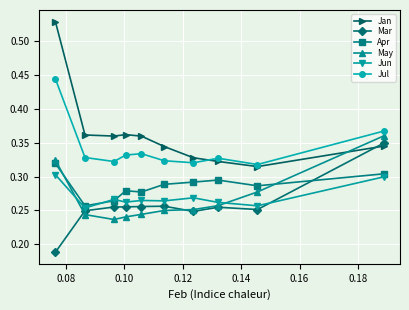

What are all the series names shown in the legend?

Jan, Mar, Apr, May, Jun, Jul